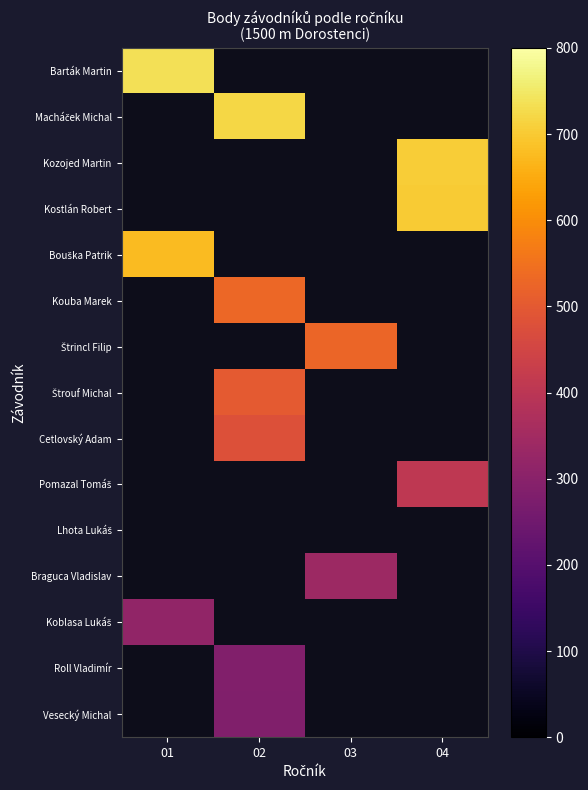

True or false: Pomazal Tomáš has a value of 265.4 at 04.

False